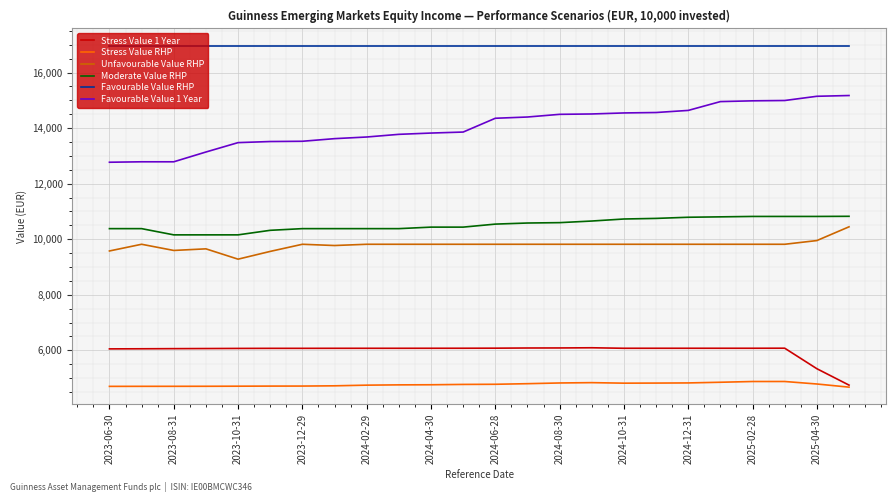

True or false: Stress Value RHP and Unfavourable Value RHP cross at least once.

False